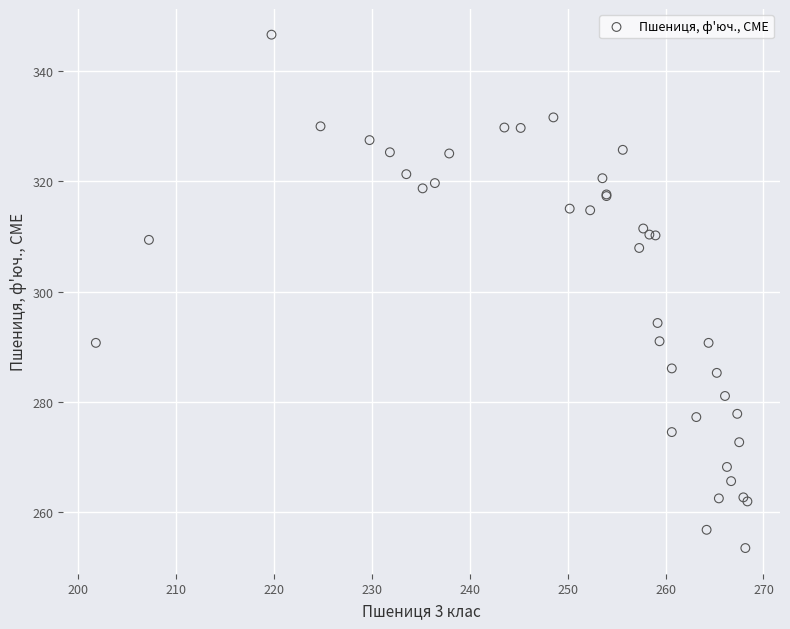

What Y value in the scatter plot is closest to 300?

294.3